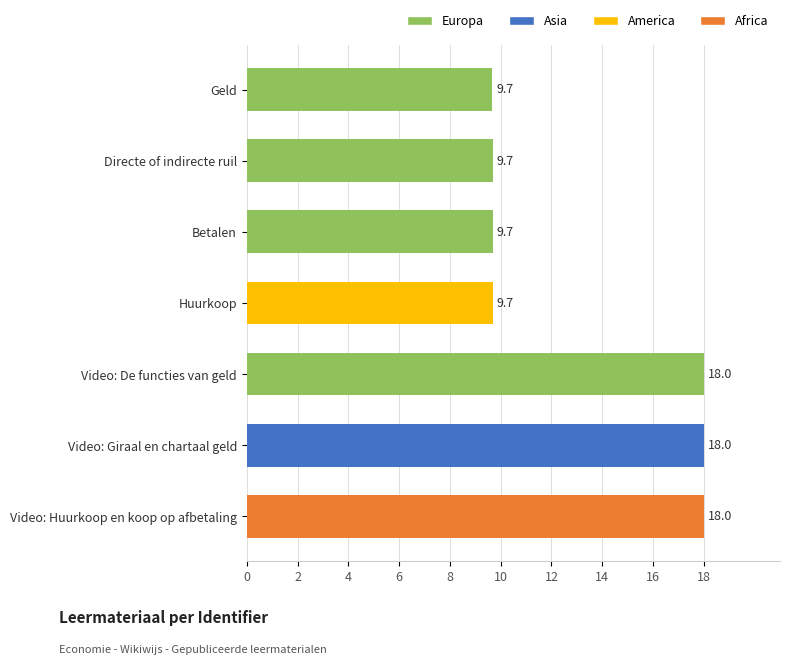

Does the chart contain any negative values?

No